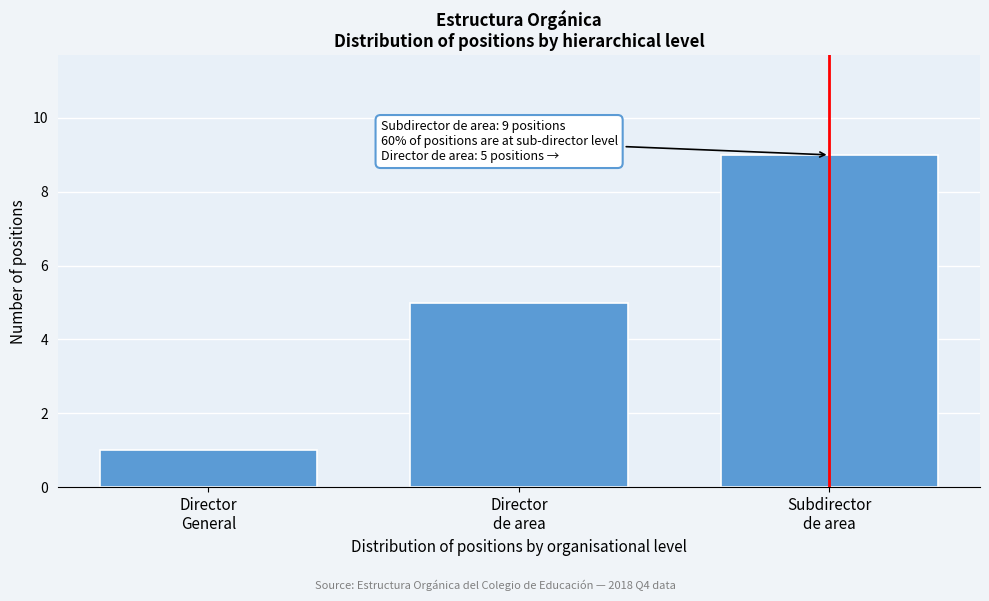

Reading right to left, extract all data points from this chart.

9	5	1